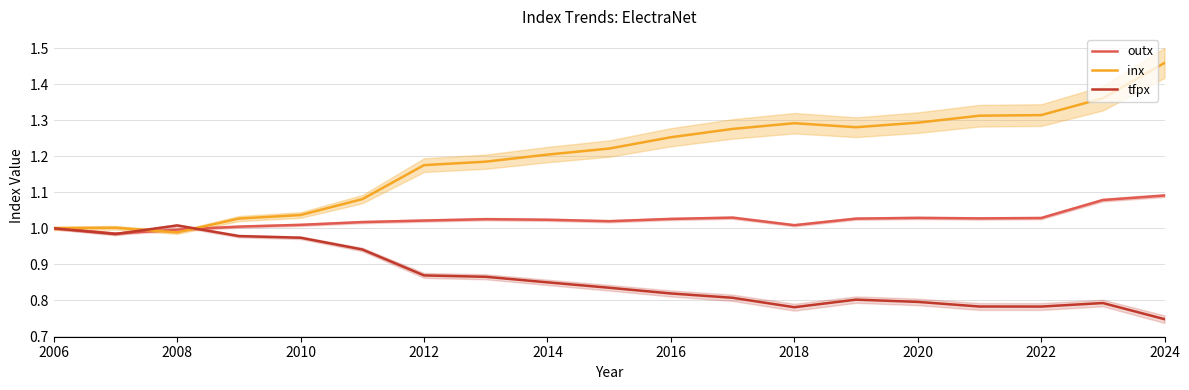

How many interior local valleys does the outx series have?

4